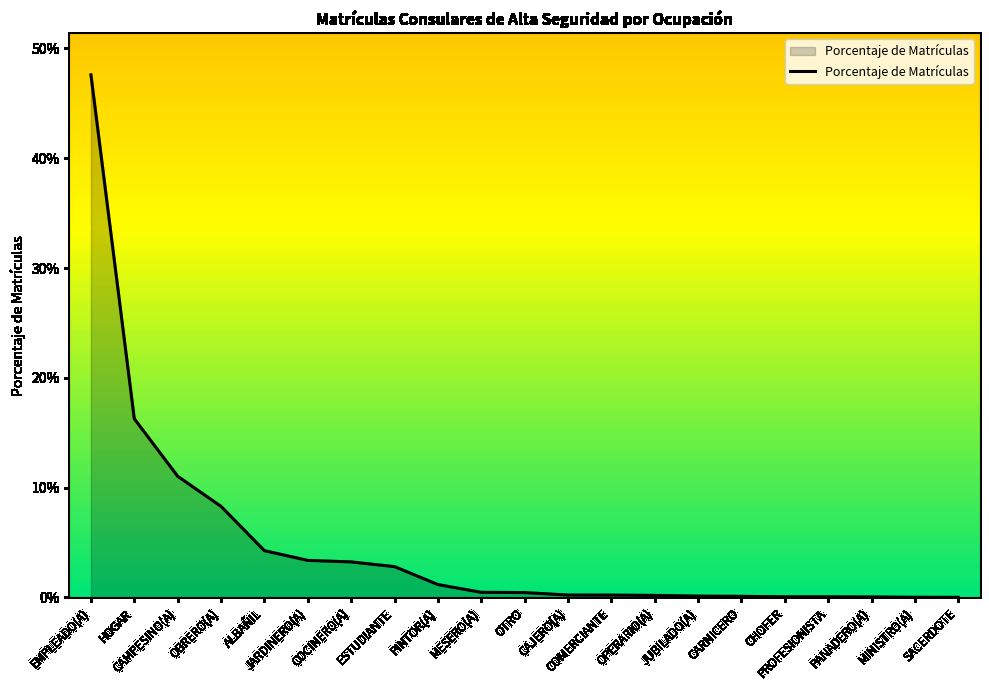

What is the greatest value displayed?

0.5